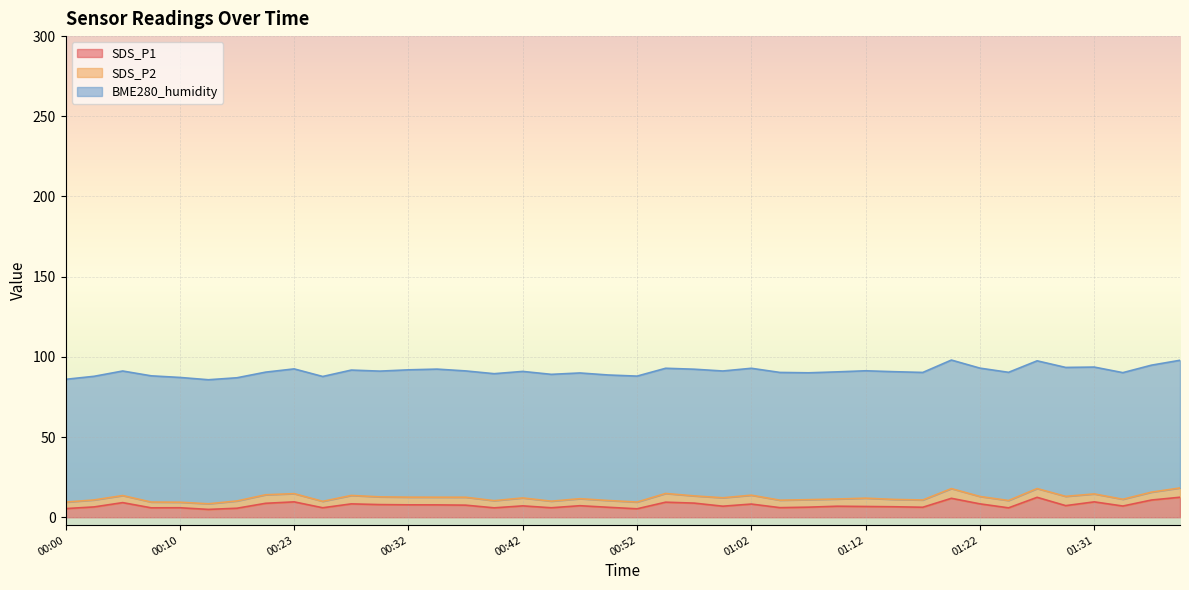

What is the label of the 38th point from the right?

00:05